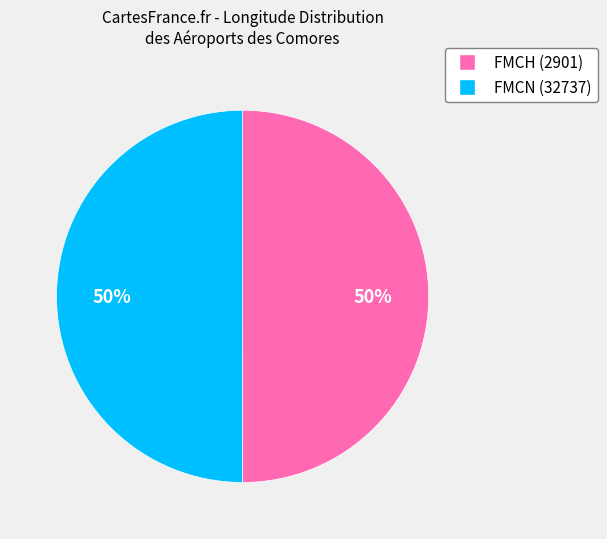

True or false: FMCN (32737) accounts for 44% of the total.

False